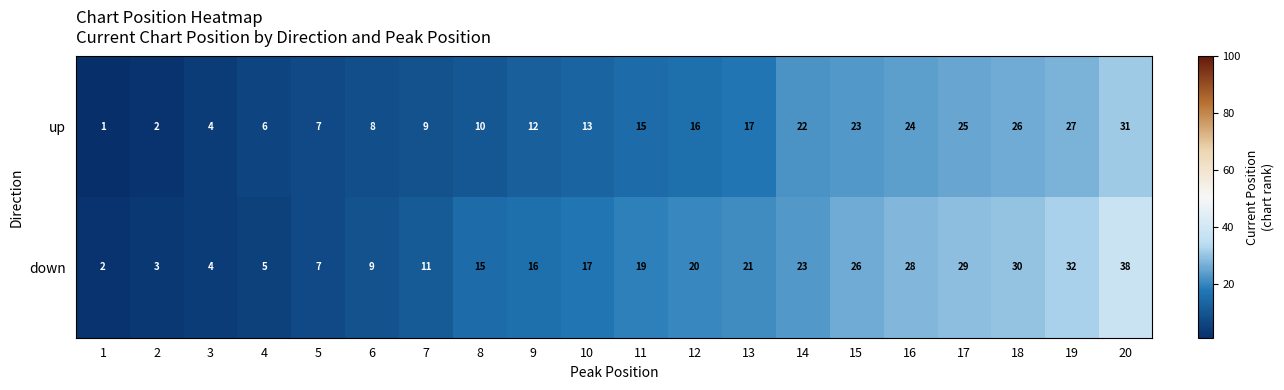

At which category is the sum across all series the highest?

20